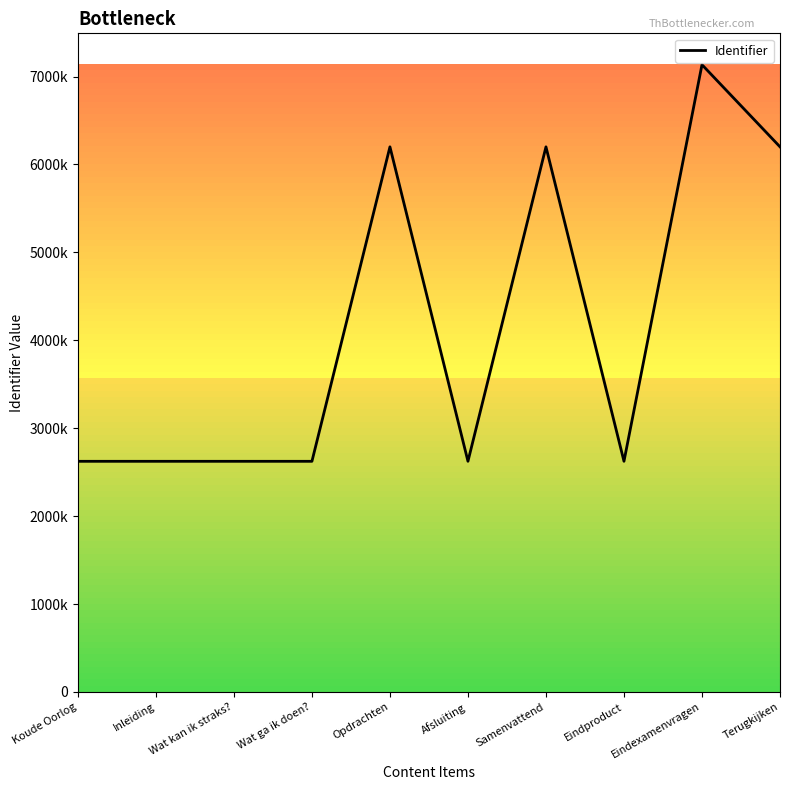

Where is the data nearest to the value 4878972?

Opdrachten